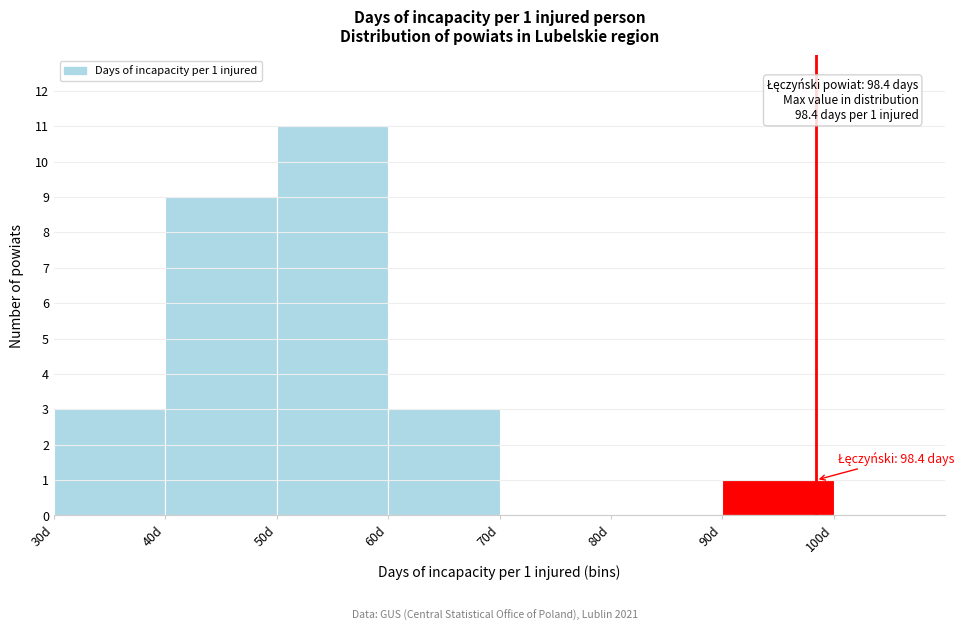

Over which range of the x-axis is the bar tallest?

50 to 60